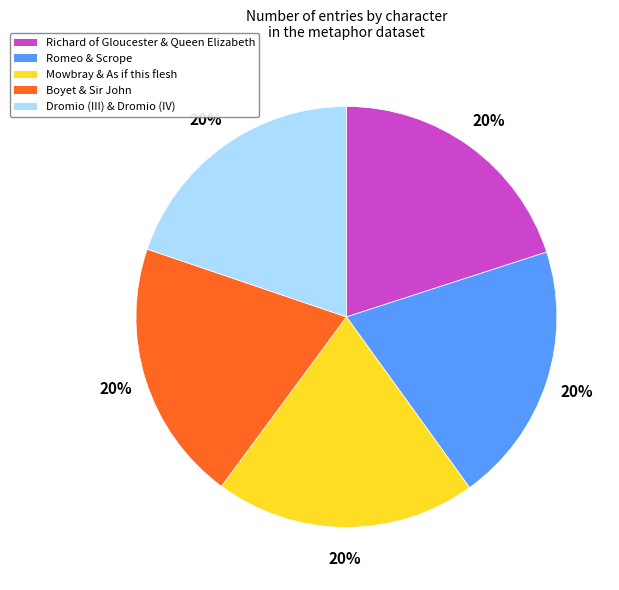

How many slices are in this pie chart?

5